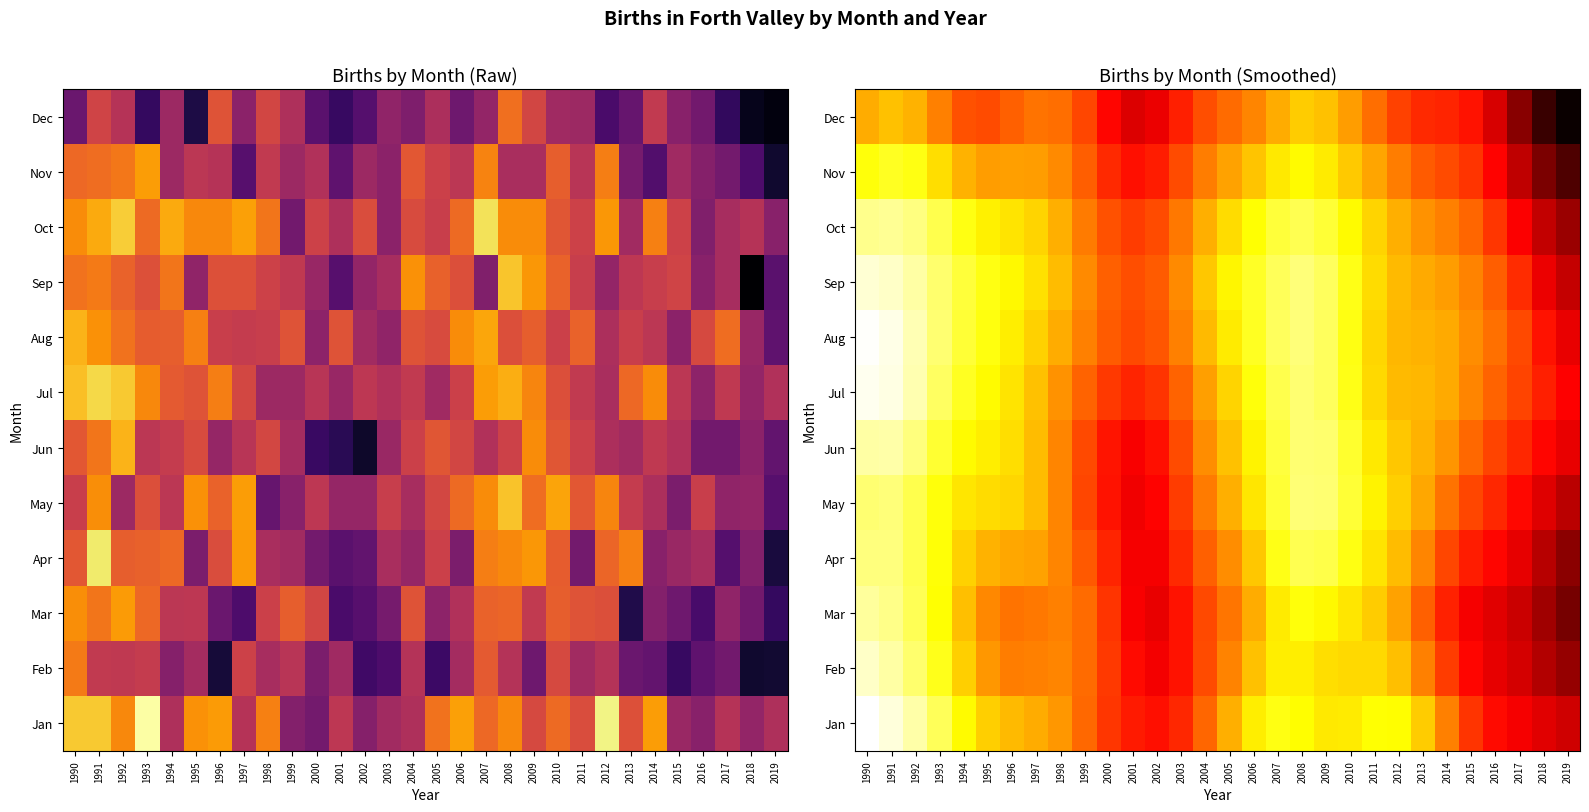

Rank the categories by Nov value from highest to lowest.

1991, 1992, 1990, 2008, 2009, 2007, 1993, 2010, 2006, 1994, 2011, 2005, 1996, 1995, 1997, 1998, 2004, 2012, 1999, 2013, 2014, 2003, 2015, 2000, 2002, 2001, 2016, 2017, 2018, 2019